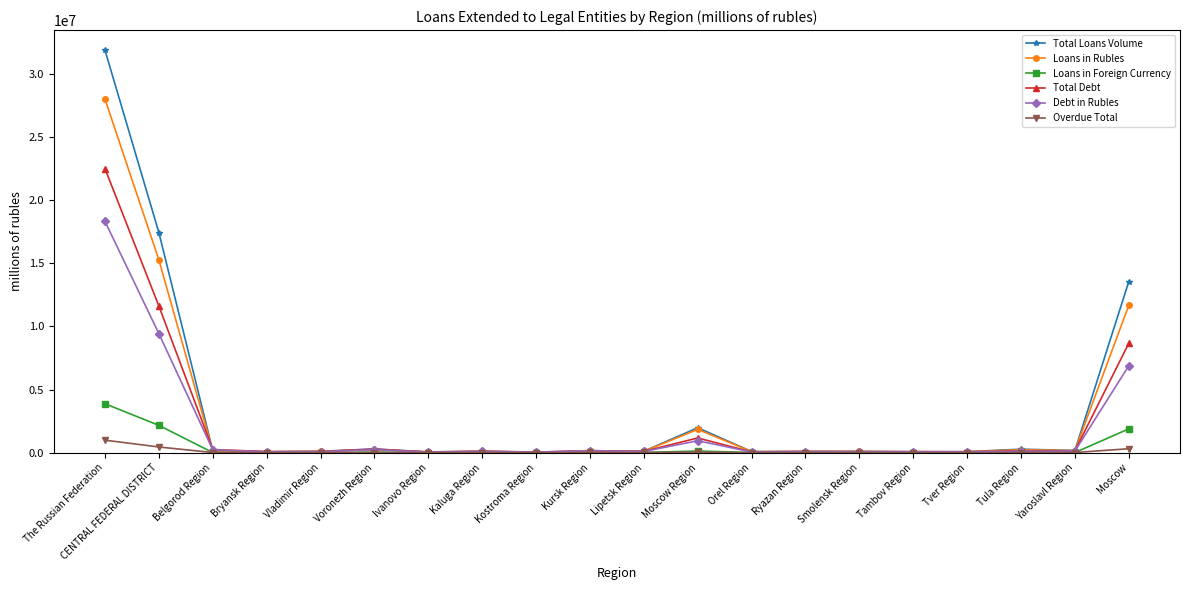

Which series has the largest range (max minus min)?

Total Loans Volume